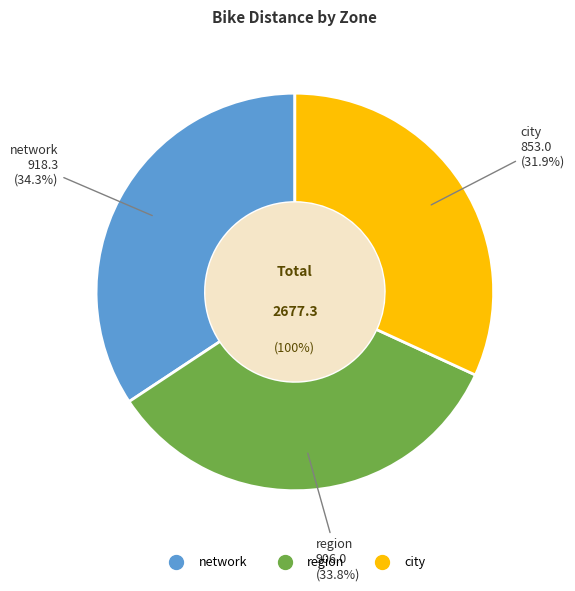

Does any single category account for the majority?

No